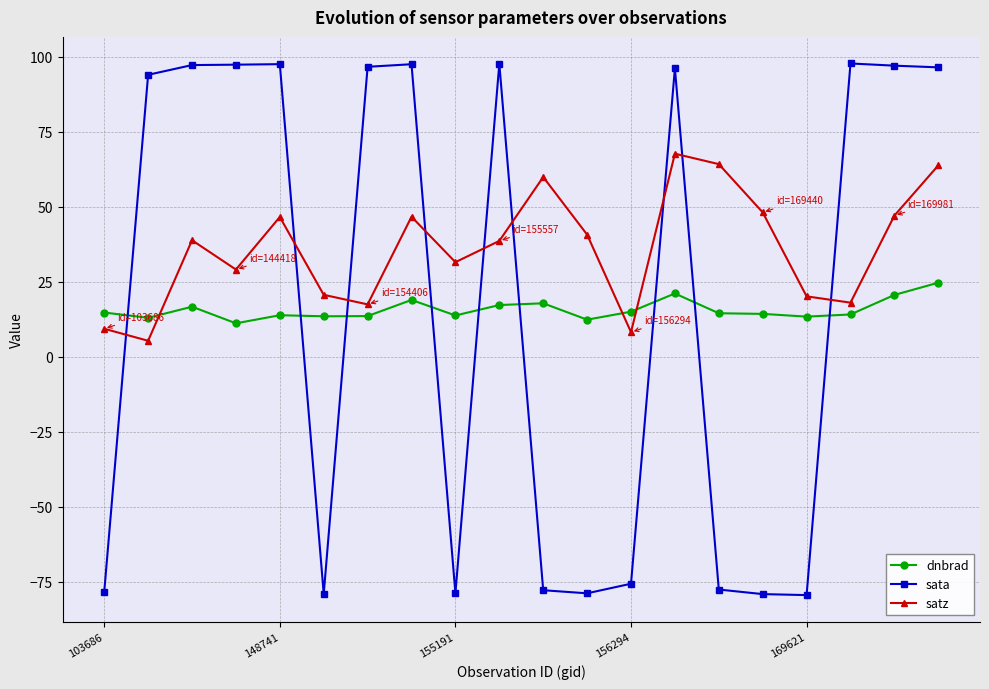

At how many categories does at least one series exceed 34?

15